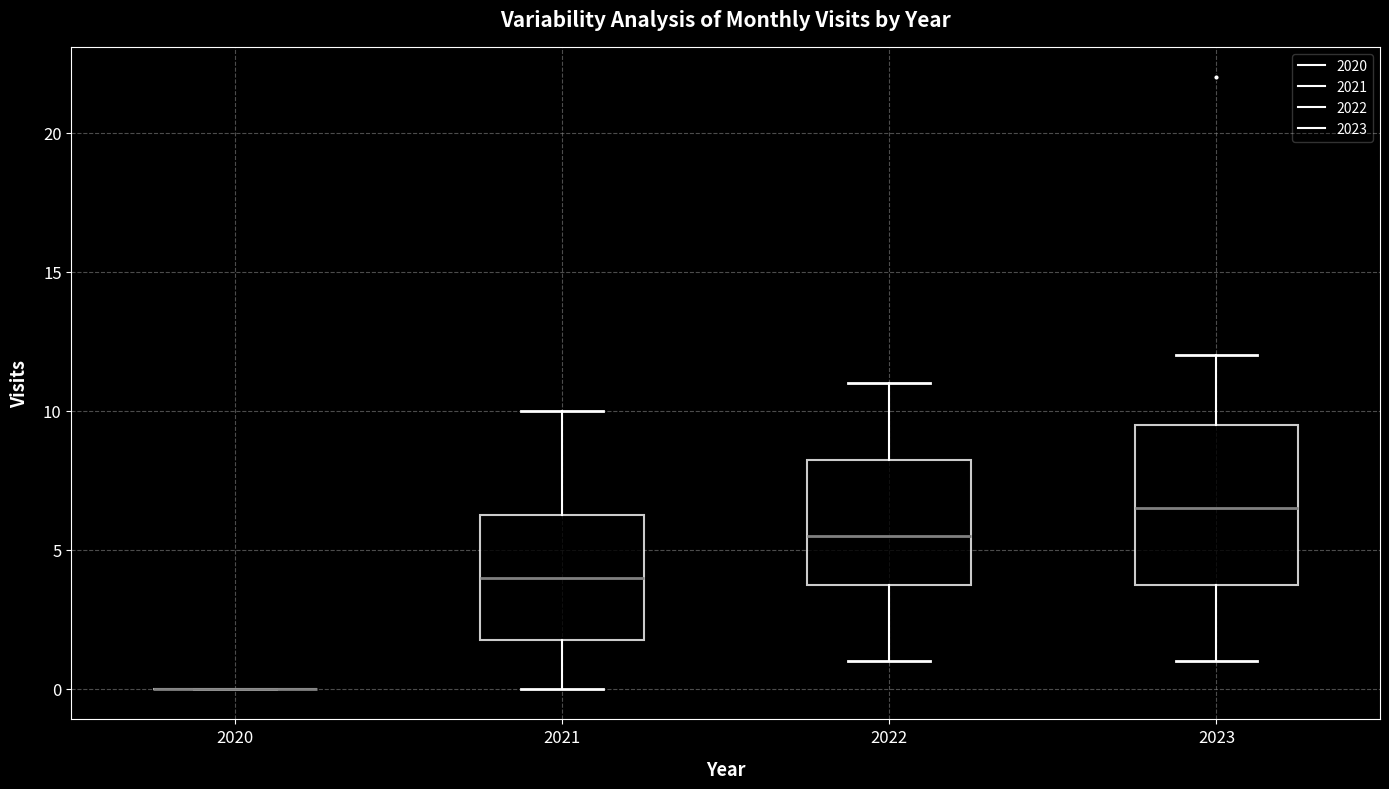

Which box is the tallest, from its lower edge to its upper edge?

2023